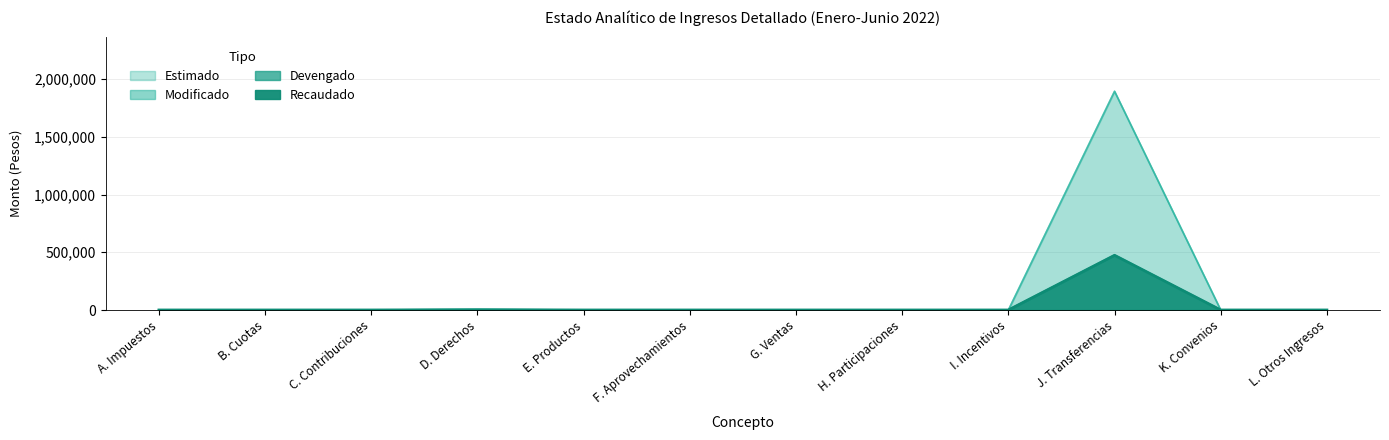

What is the label of the 4th point from the right?

I. Incentivos